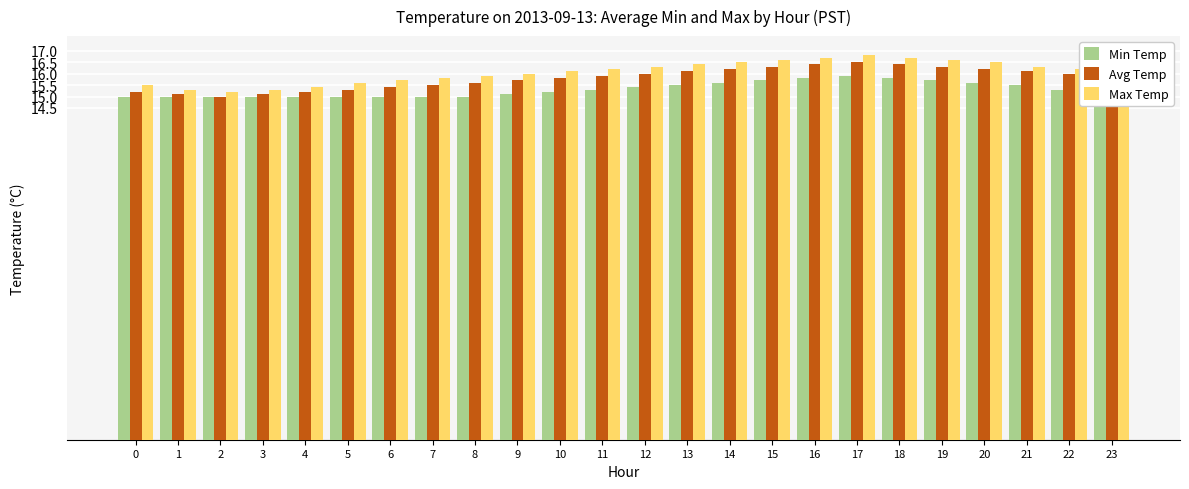

List the series in order of their peak value, lowest first.

Min Temp, Avg Temp, Max Temp